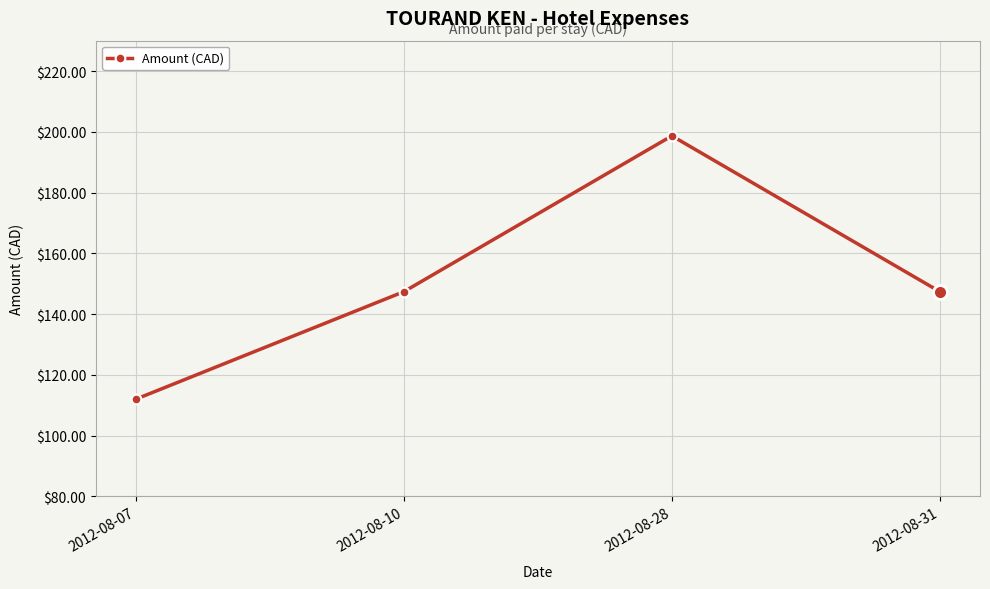

What is the sum of the values at 2012-08-28 and 2012-08-31?

346.0